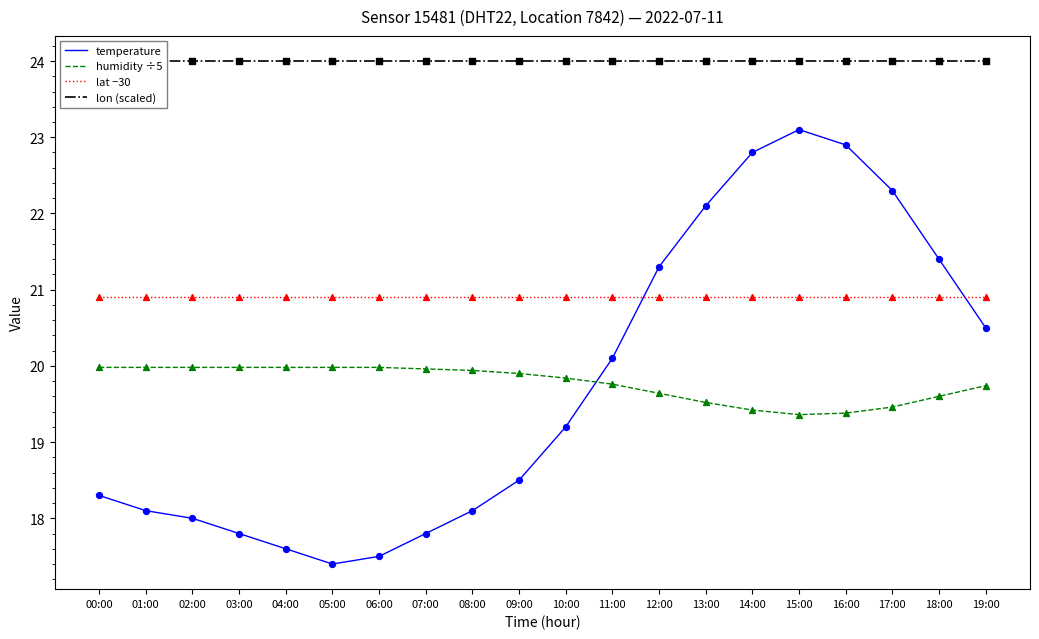

Is the value of humidity ÷5 at 08:00 greater than the value of temperature at 16:00?

No